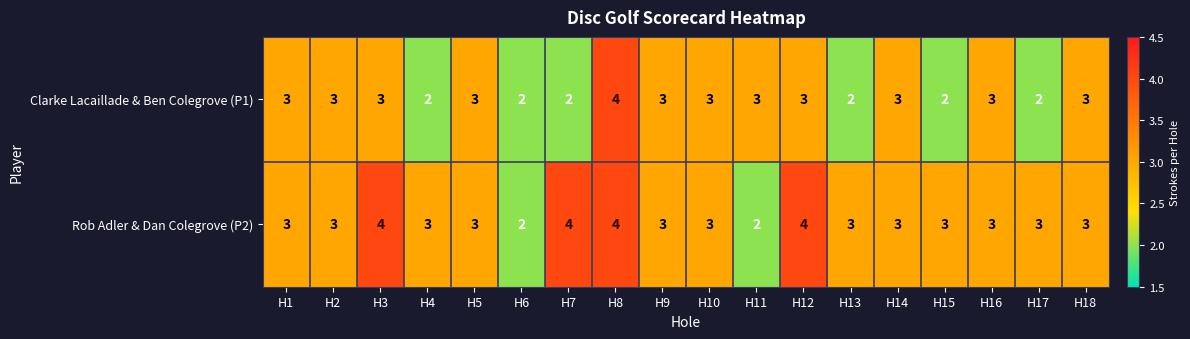

What is the highest value of the Rob Adler & Dan Colegrove (P2) series?

4